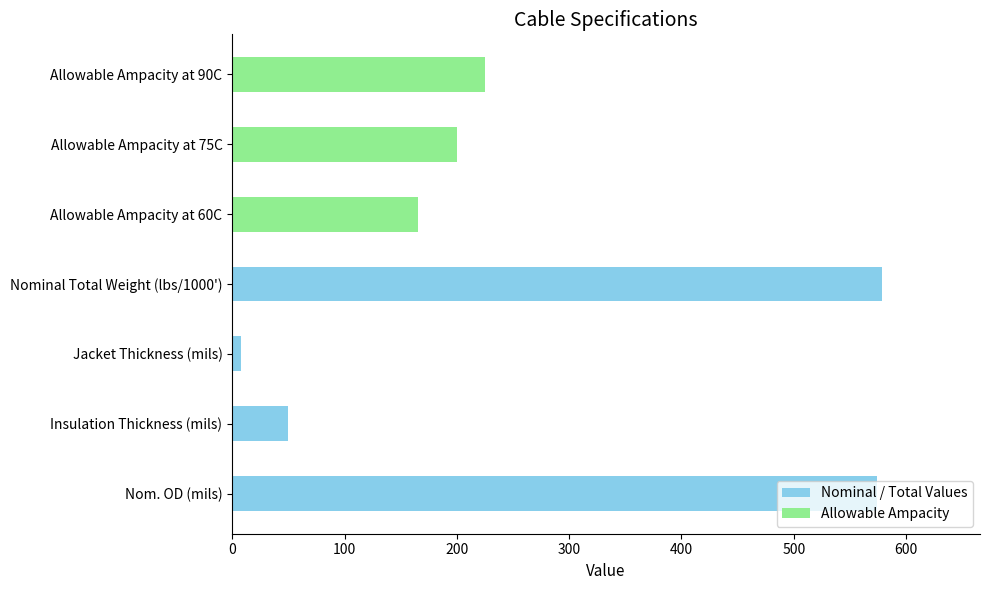

Is the value of Allowable Ampacity at Jacket Thickness (mils) greater than the value of Nominal / Total Values at Allowable Ampacity at 75C?

No